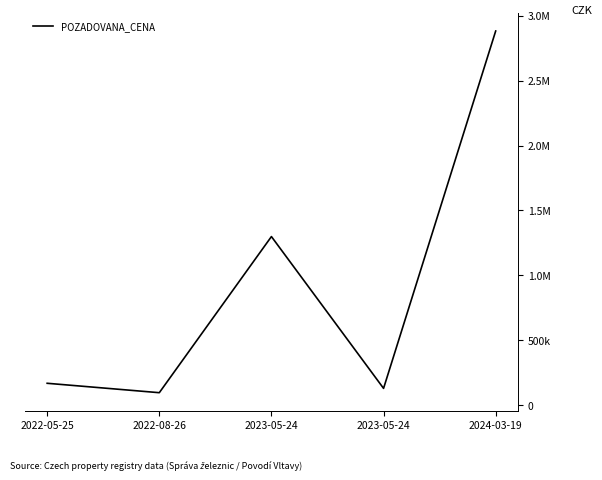

Does the chart have visible grid lines?

No